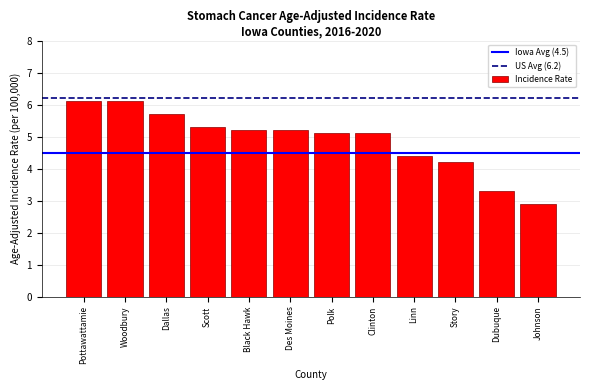

Reading left to right, extract all data points from this chart.

6.1	6.1	5.7	5.3	5.2	5.2	5.1	5.1	4.4	4.2	3.3	2.9